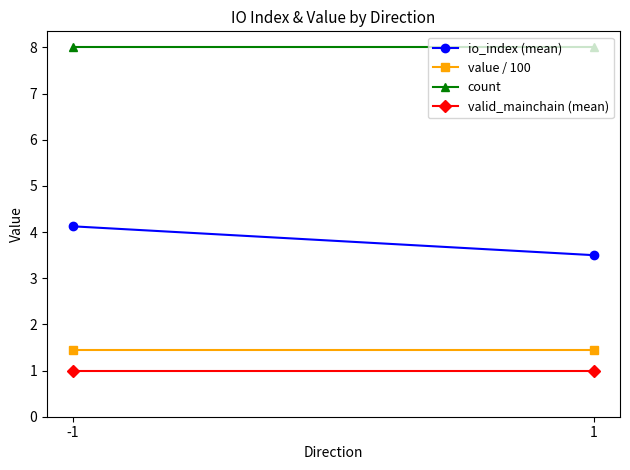

What value does the valid_mainchain (mean) series have at -1?

1.0